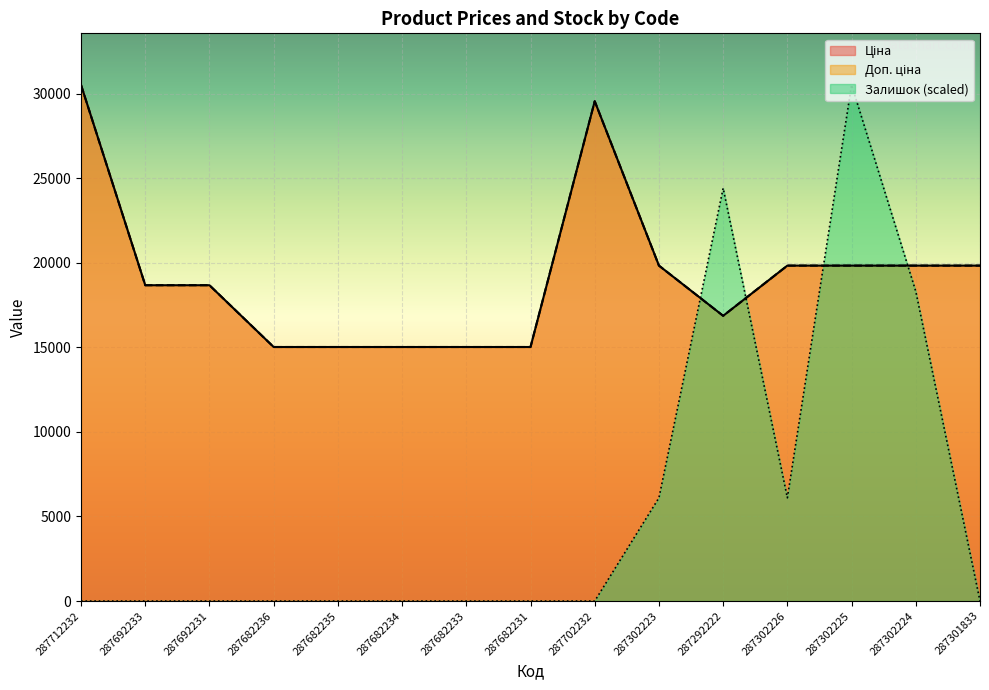

List the labels in order of Залишок value, smallest first.

287712232, 287692233, 287692231, 287682236, 287682235, 287682234, 287682233, 287682231, 287702232, 287301833, 287302223, 287302226, 287302224, 287292222, 287302225